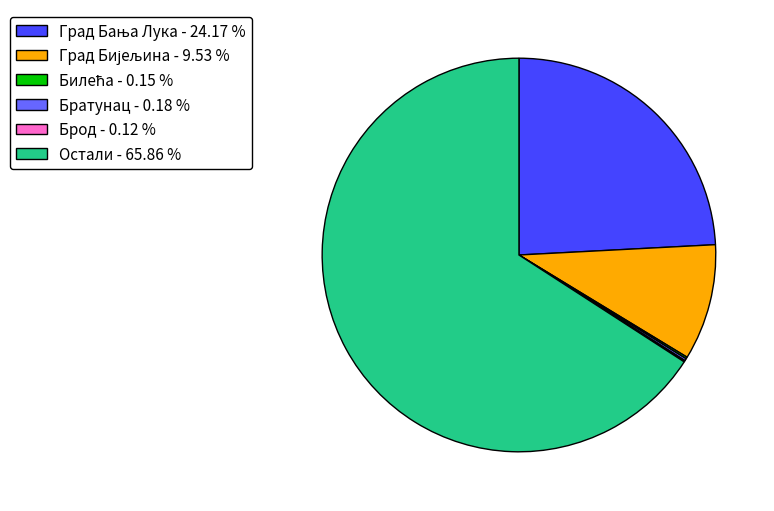

What is the largest slice in the pie chart?

Остали - 65.86 %